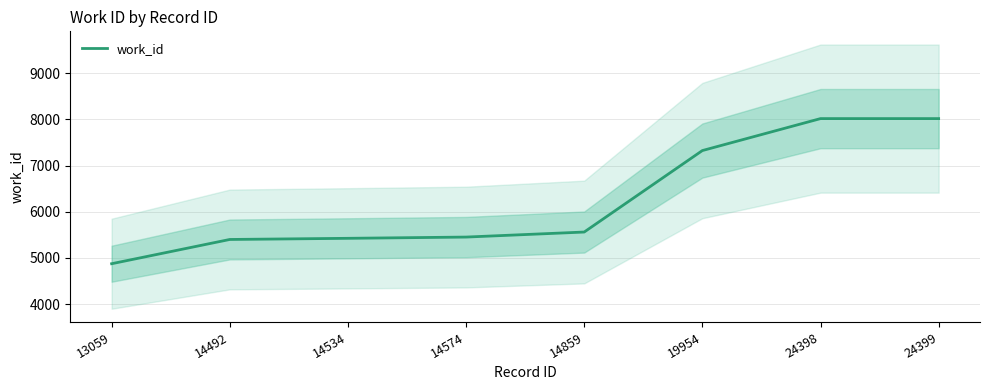

True or false: the data shows 4875 at 13059.

True